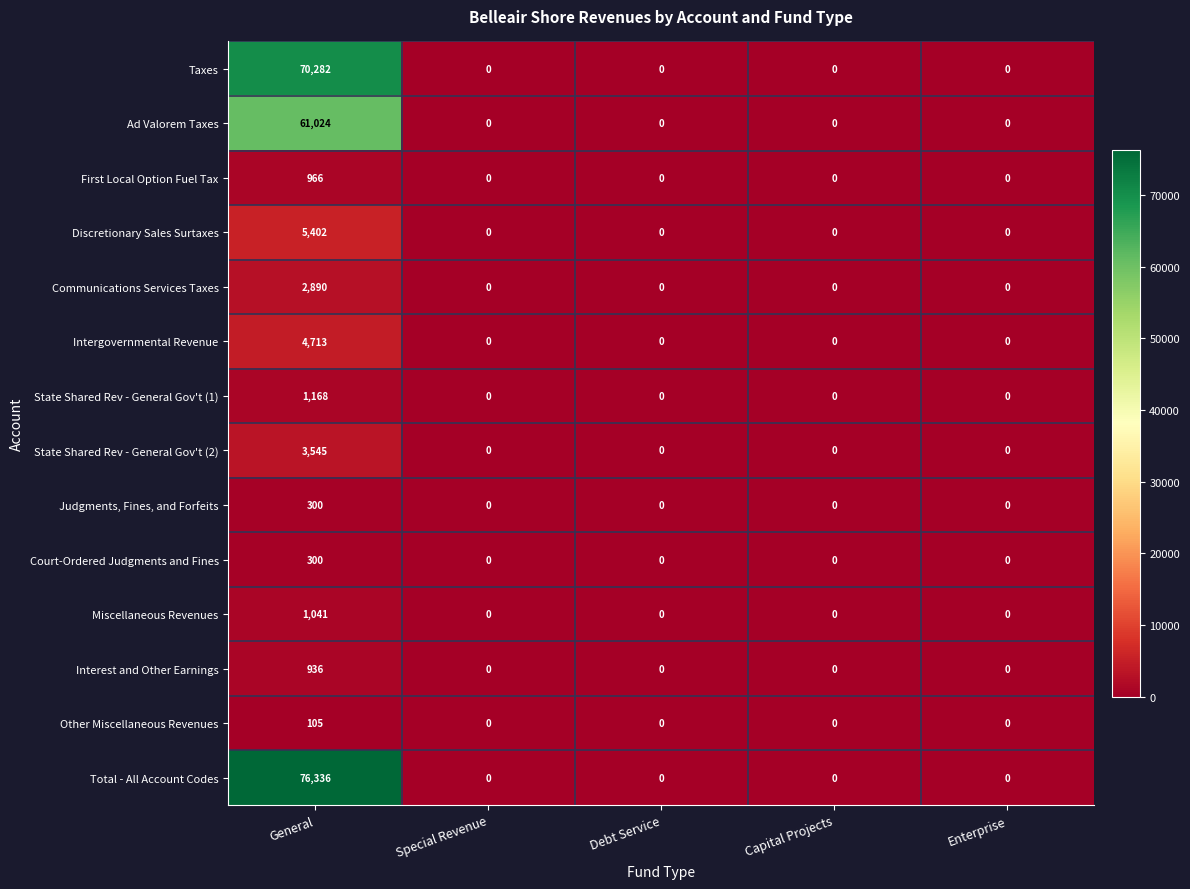

Which category has the highest value in the Intergovernmental Revenue series?

General